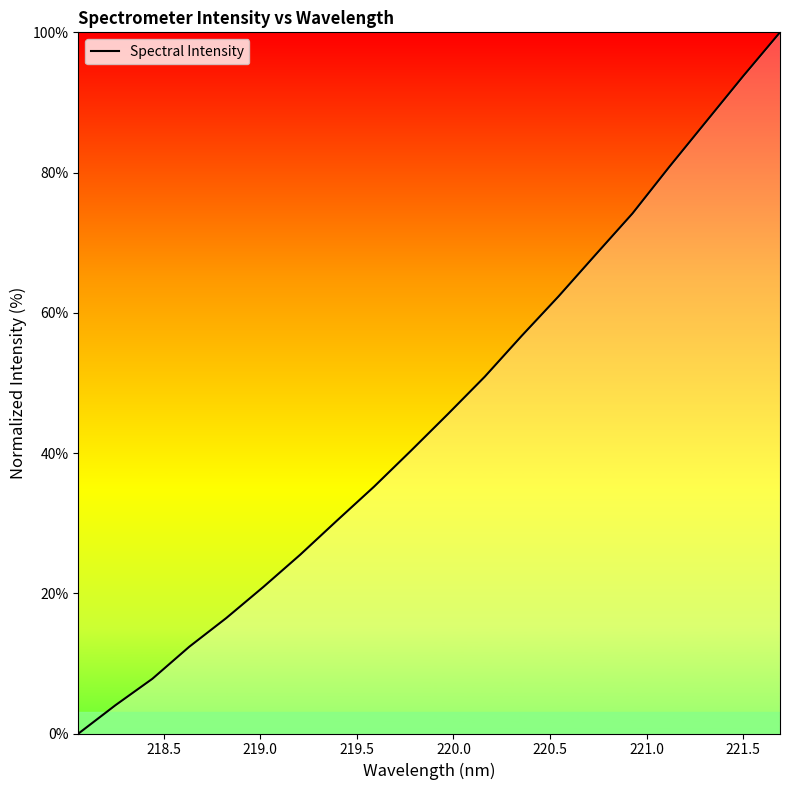

What is the difference between the maximum and minimum values?

100.0